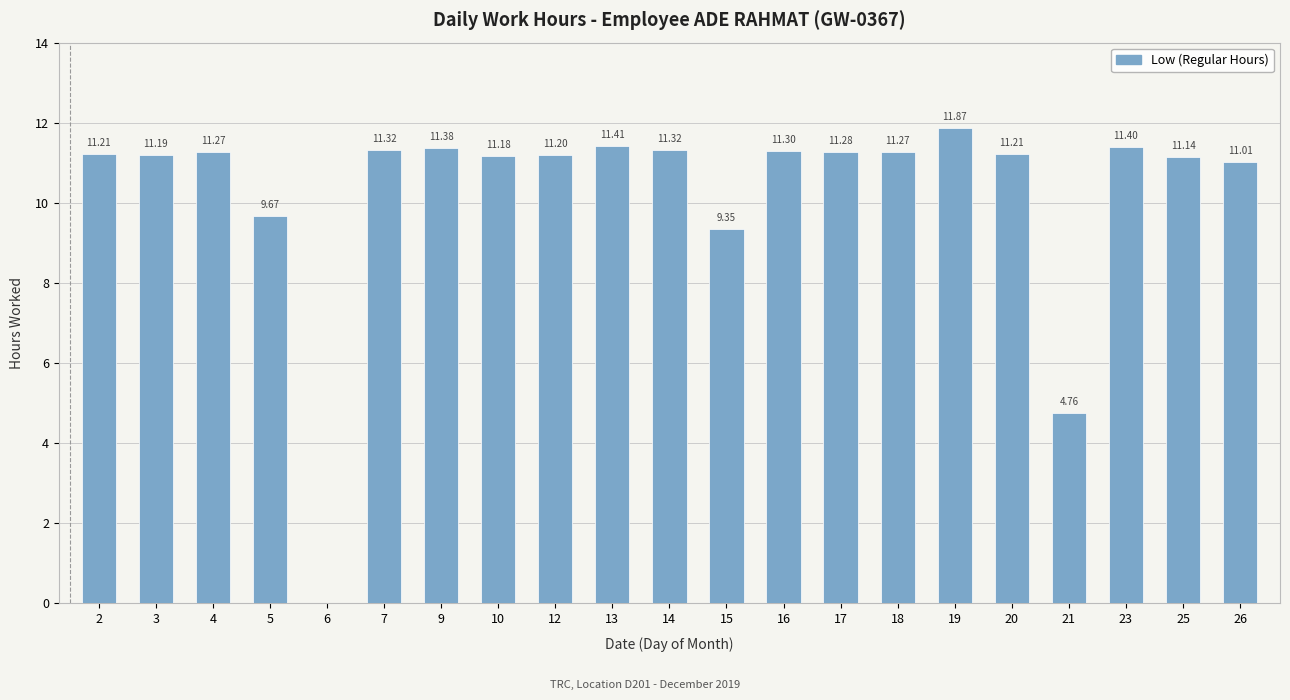

The value at 3 is 19.1. True or false?

False